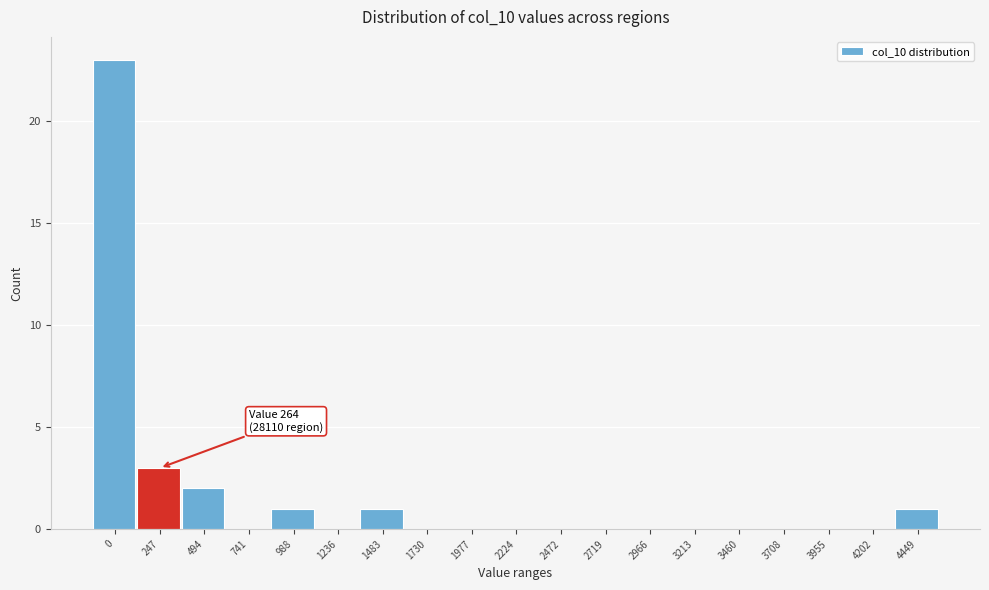

Reading left to right, transcribe all the data shown in this chart.

0=23	247=3	494=2	741=0	988=1	1236=0	1483=1	1730=0	1977=0	2224=0	2472=0	2719=0	2966=0	3213=0	3460=0	3708=0	3955=0	4202=0	4449=1